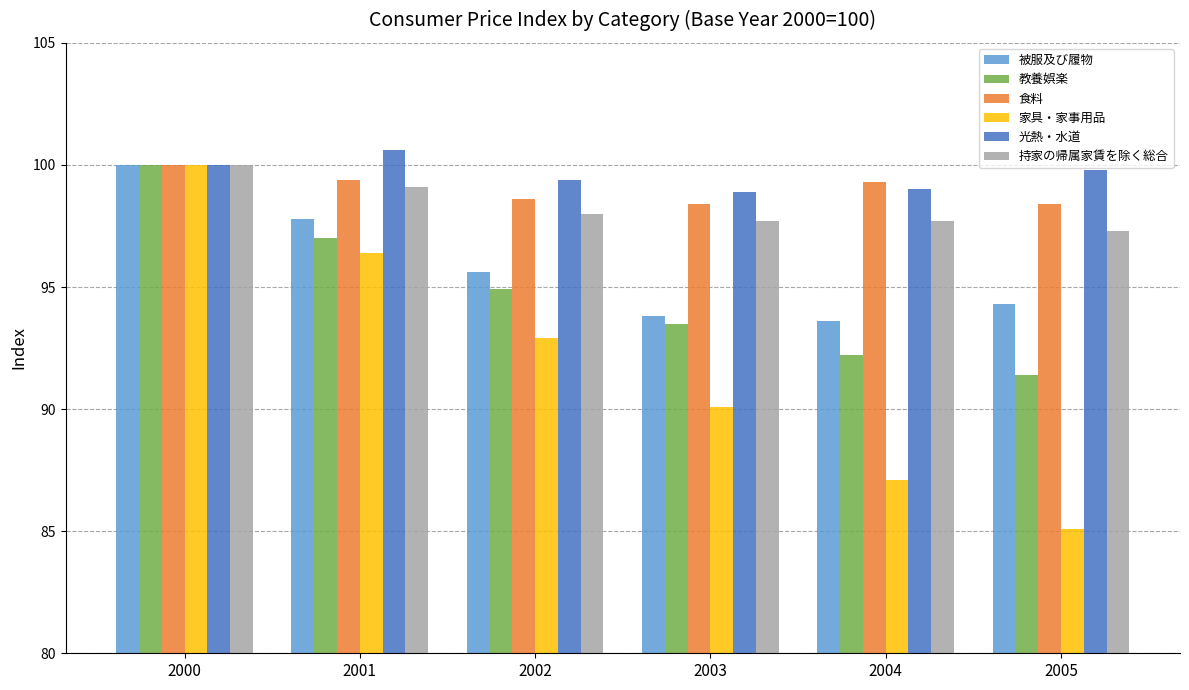

At which label does 光熱・水道 first exceed 99?

2000